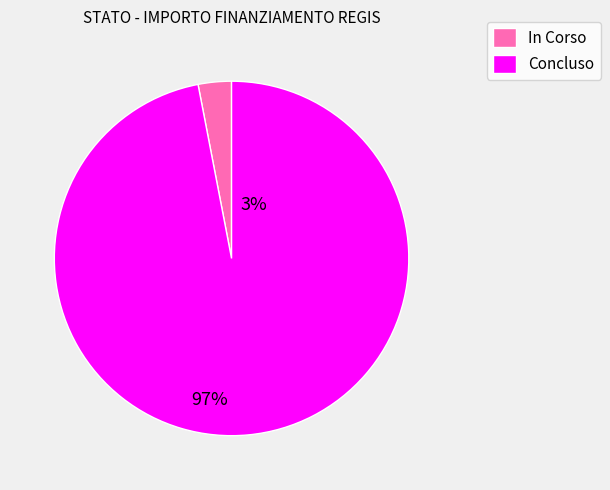

Combined, do Concluso and In Corso account for over 50%?

Yes